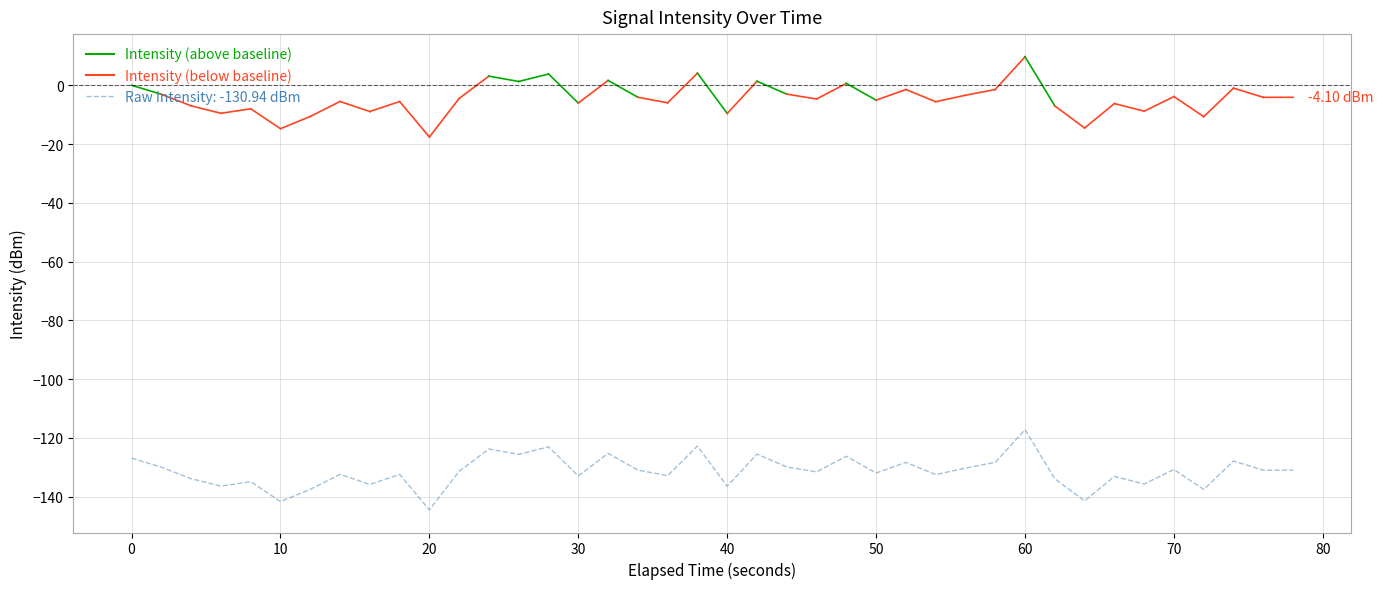

What is the difference between the maximum and minimum values?

27.3